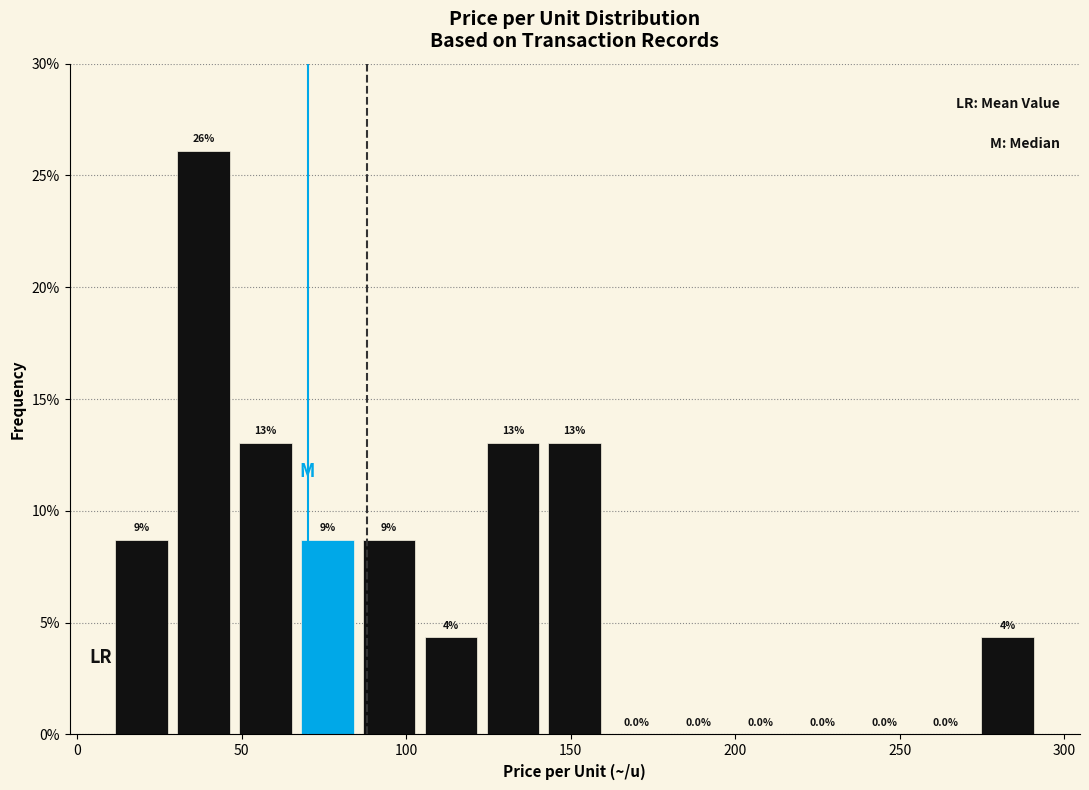

Around what value on the x-axis is the tallest bar? Give the approximate position of its centre, as read against the axis.

40